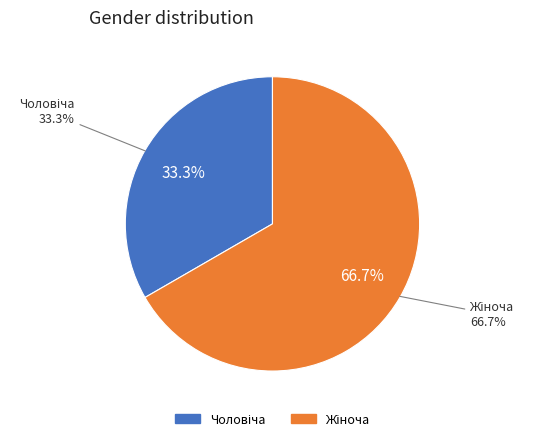

What is the change in value from Чоловіча to Жіноча?

+1